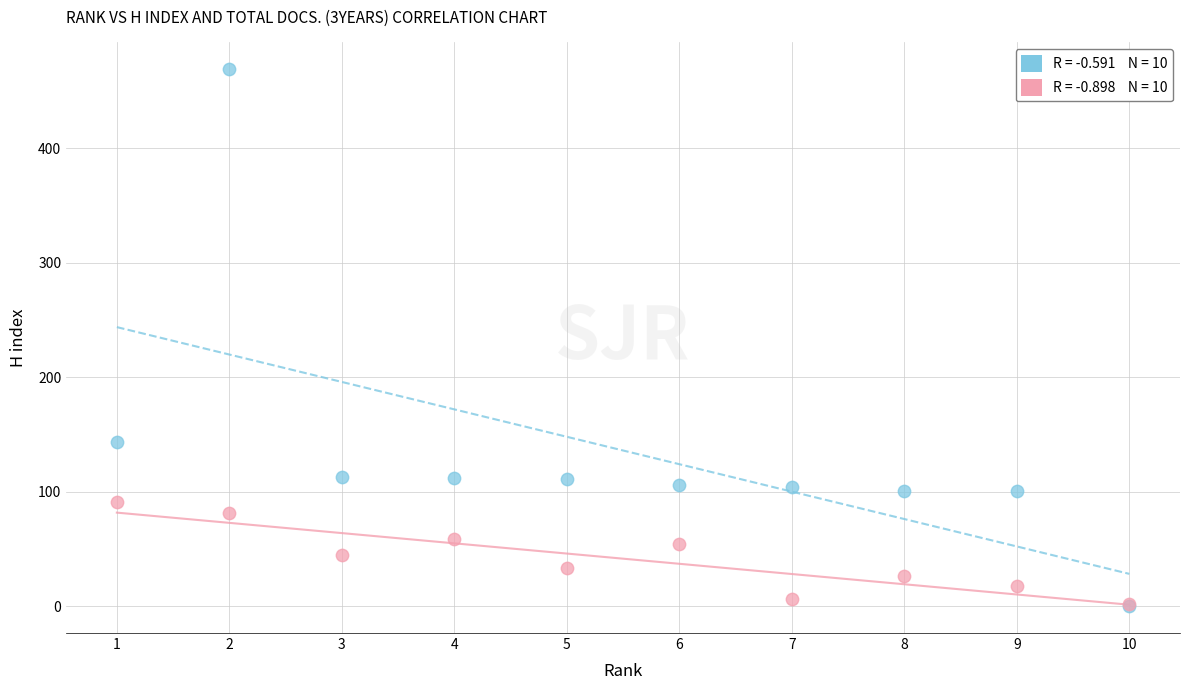

Across all series, what Y value is closest to 234?

143